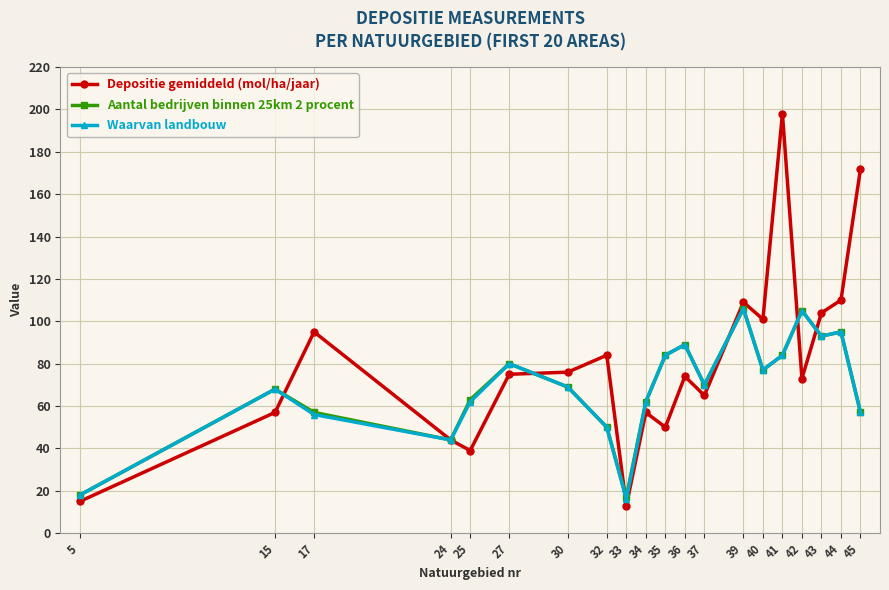

True or false: Depositie gemiddeld (mol/ha/jaar) and Waarvan landbouw cross at least once.

True